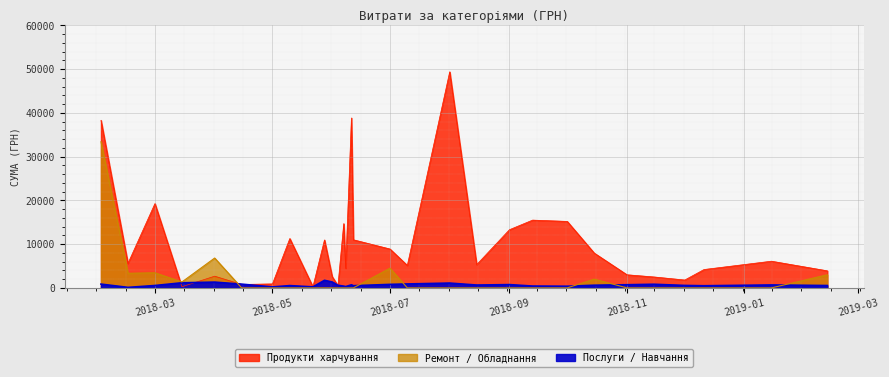

At which label does Ремонт / Обладнання reach its peak?

2018-03